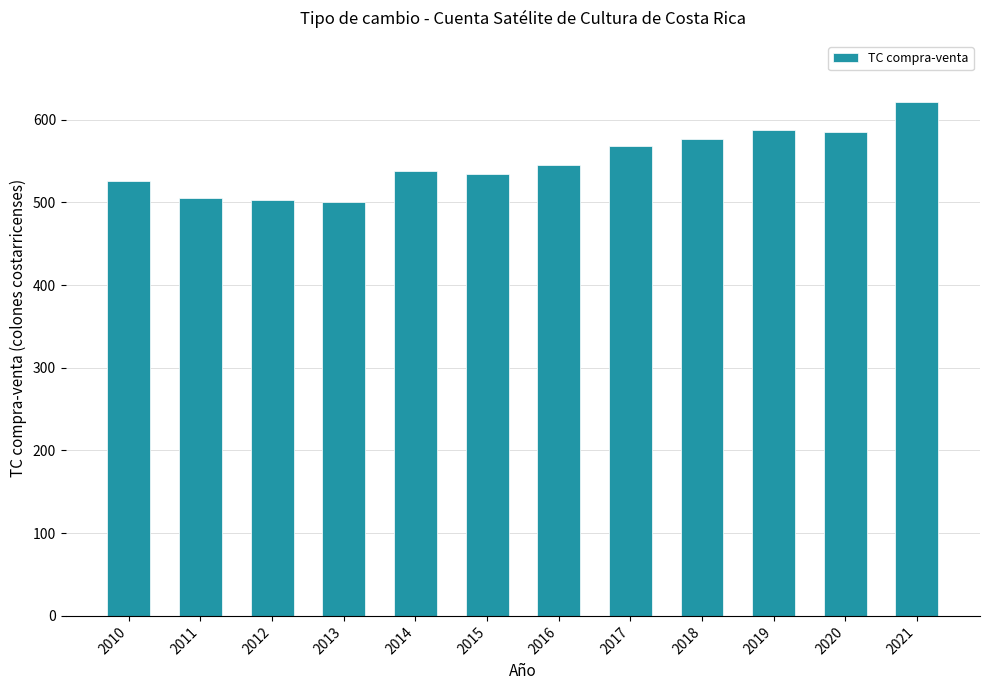

Which label corresponds to the largest value in the chart?

2021